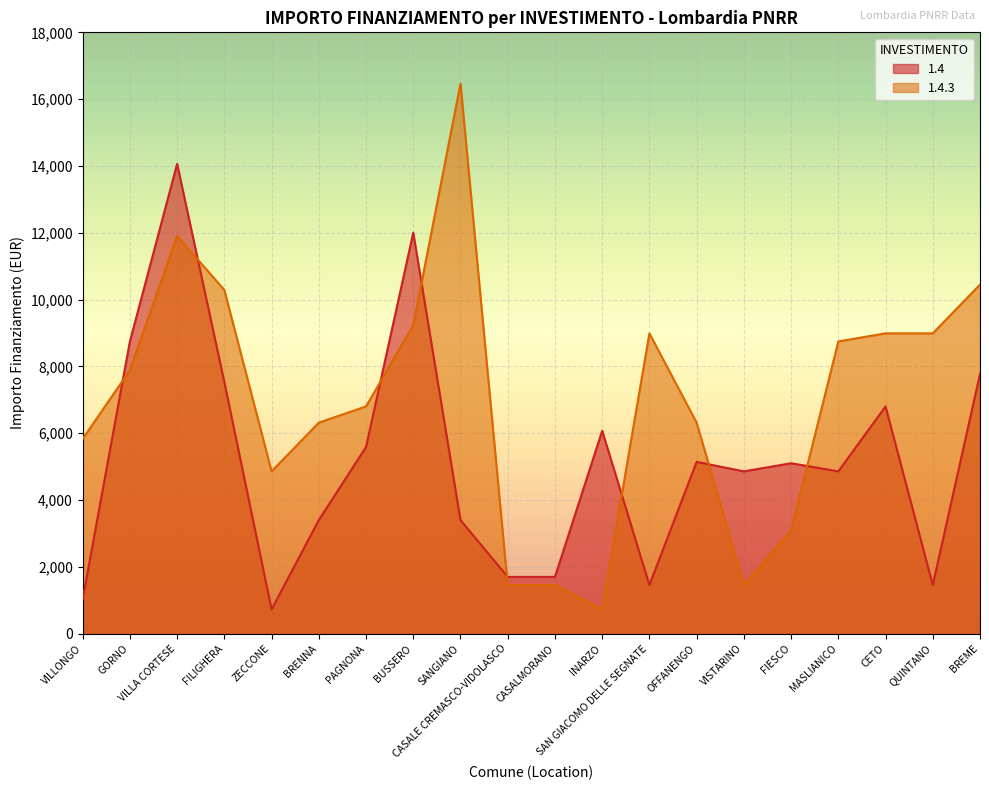

List the series in order of their peak value, highest first.

1.4.3, 1.4